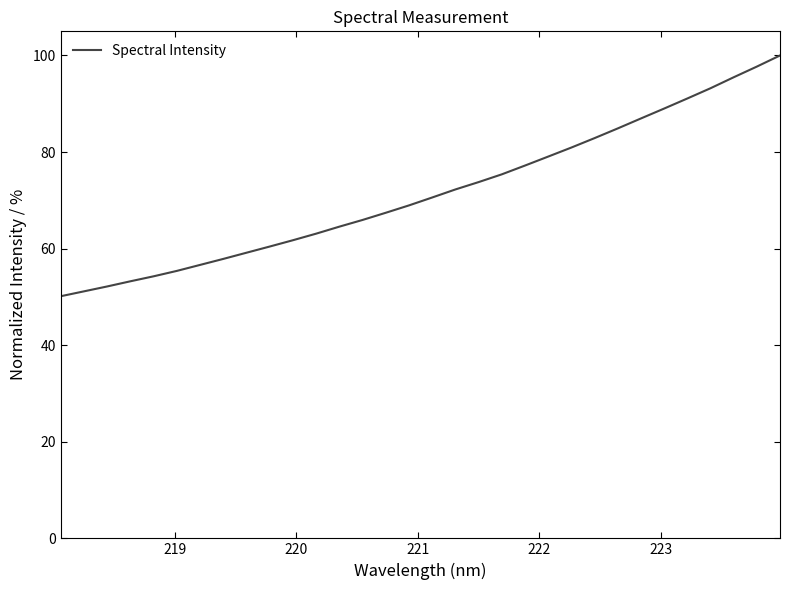

What is the greatest value displayed?

100.0